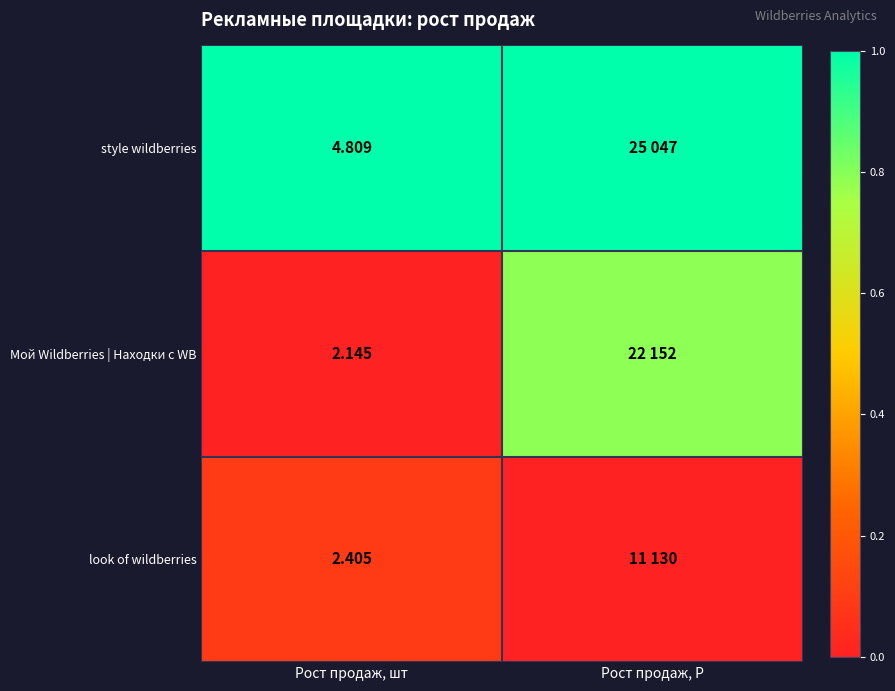

How many series are shown in this chart?

3